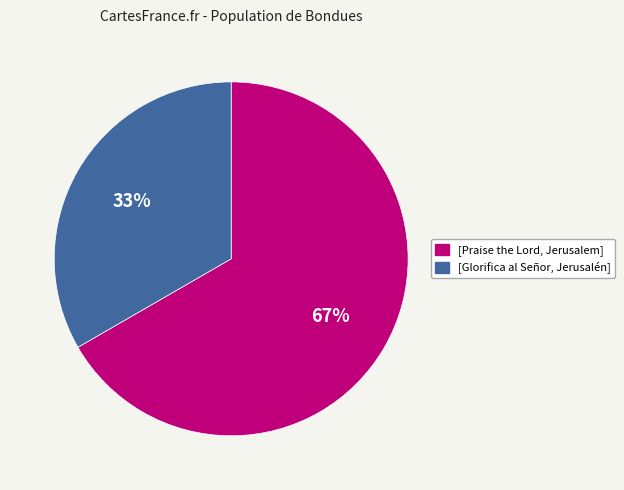

Which category has the biggest portion of the pie?

[Praise the Lord, Jerusalem]